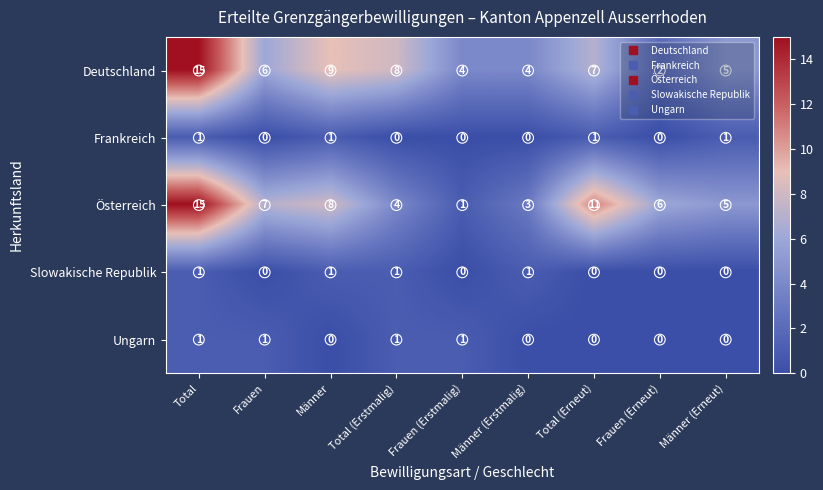

At which category is the sum across all series the highest?

Total